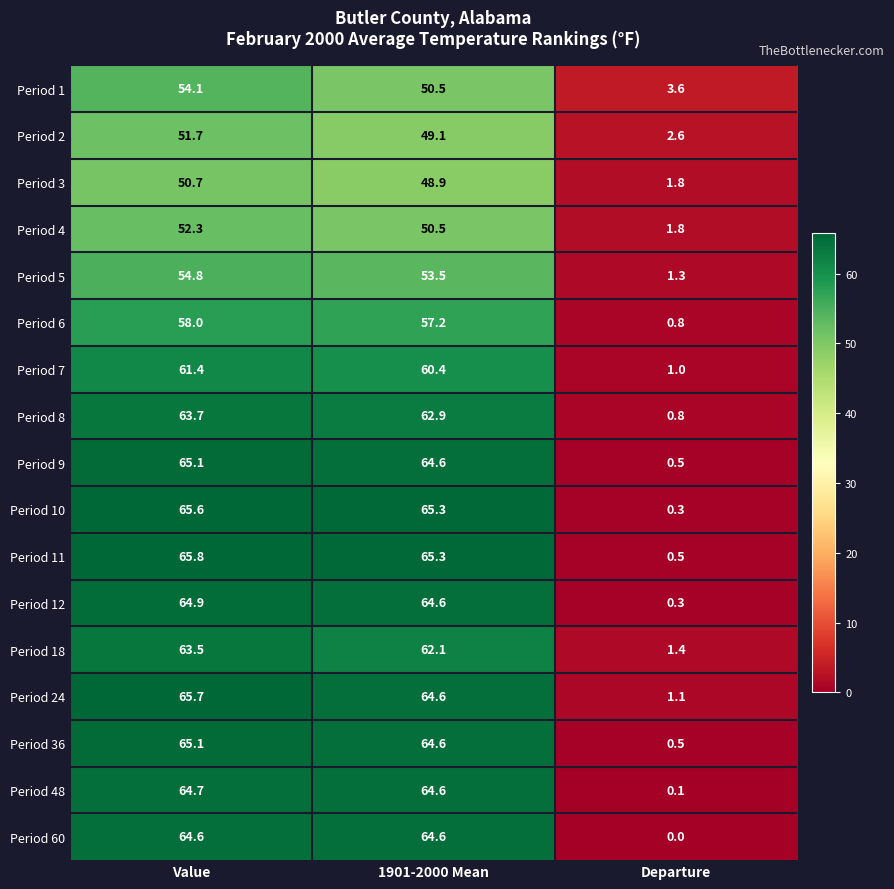

What is the spread (max minus min) of values at Value?

15.1